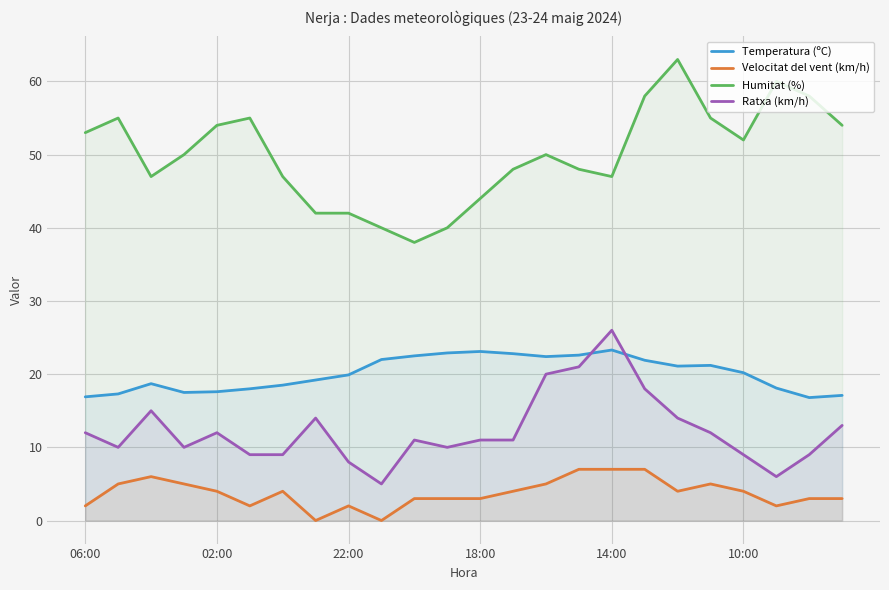

Rank the series by their average value, from lowest to highest.

Velocitat del vent (km/h), Ratxa (km/h), Temperatura (ºC), Humitat (%)